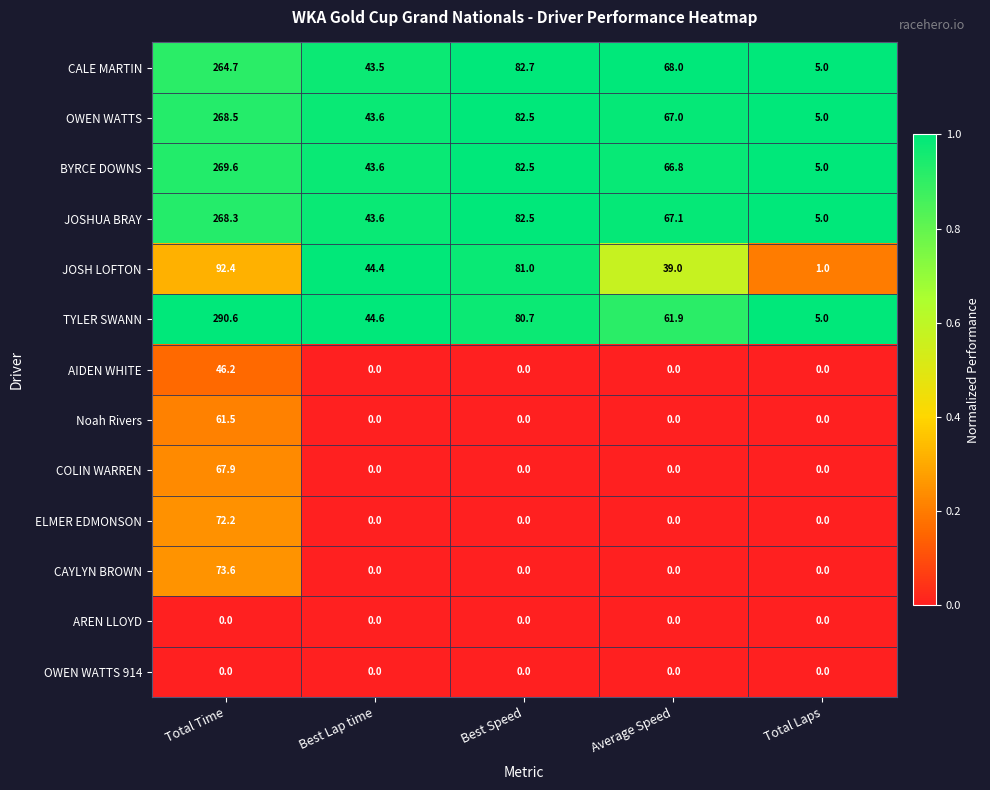

What is the greatest value displayed?

290.6